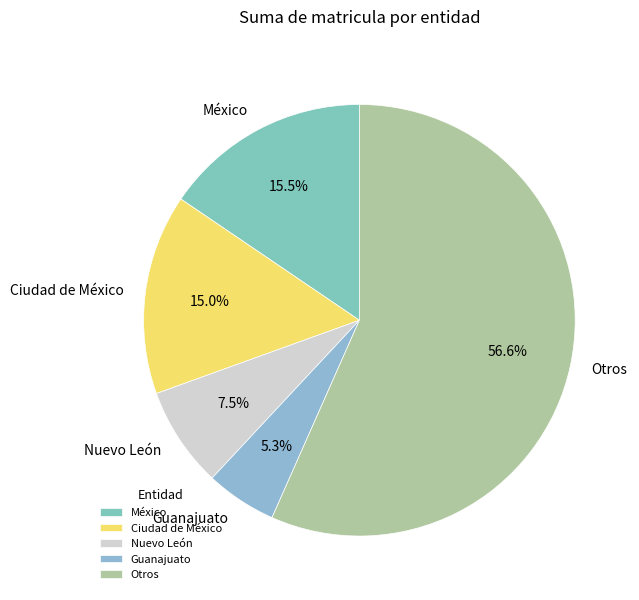

Between Ciudad de México and Nuevo León, which is larger?

Ciudad de México